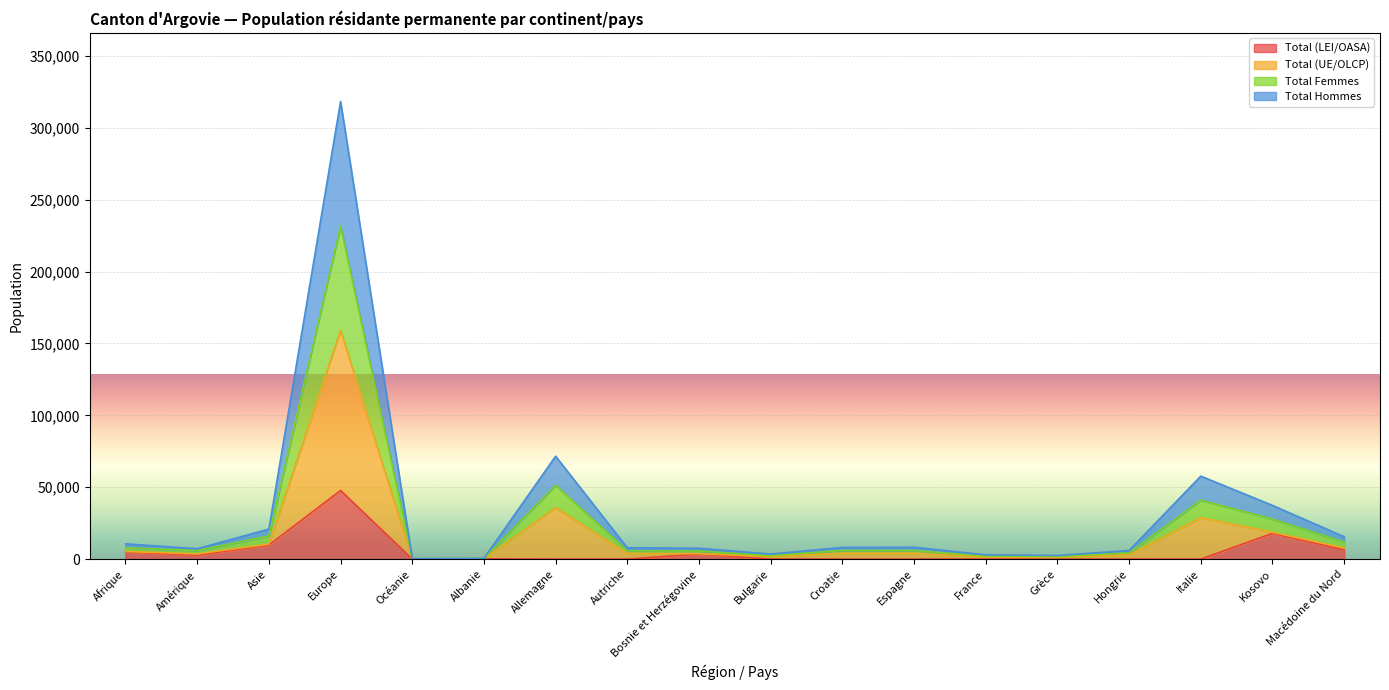

What is the label of the 7th point from the left?

Allemagne